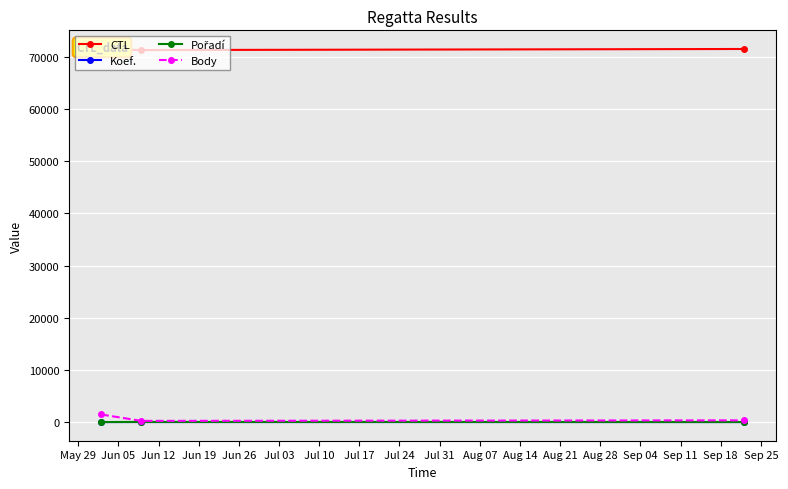

What is the greatest value displayed?

71513